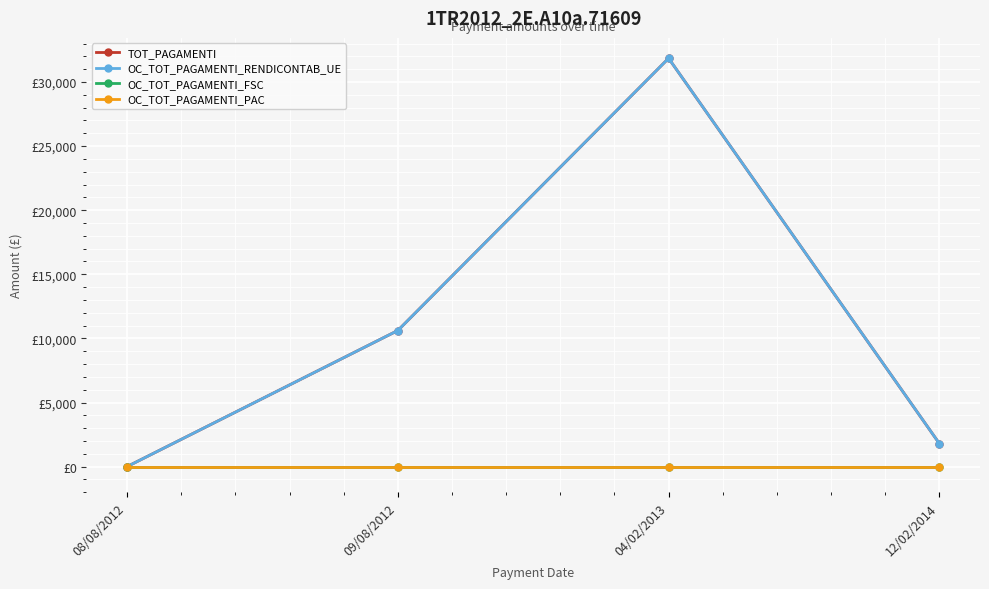

Reading left to right, extract all data points from this chart.

TOT_PAGAMENTI: 08/08/2012=0.0	09/08/2012=10616.2	04/02/2013=31848.6	12/02/2014=1798.2
OC_TOT_PAGAMENTI_RENDICONTAB_UE: 08/08/2012=0.0	09/08/2012=10616.2	04/02/2013=31848.6	12/02/2014=1798.2
OC_TOT_PAGAMENTI_FSC: 08/08/2012=0.0	09/08/2012=0.0	04/02/2013=0.0	12/02/2014=0.0
OC_TOT_PAGAMENTI_PAC: 08/08/2012=0.0	09/08/2012=0.0	04/02/2013=0.0	12/02/2014=0.0